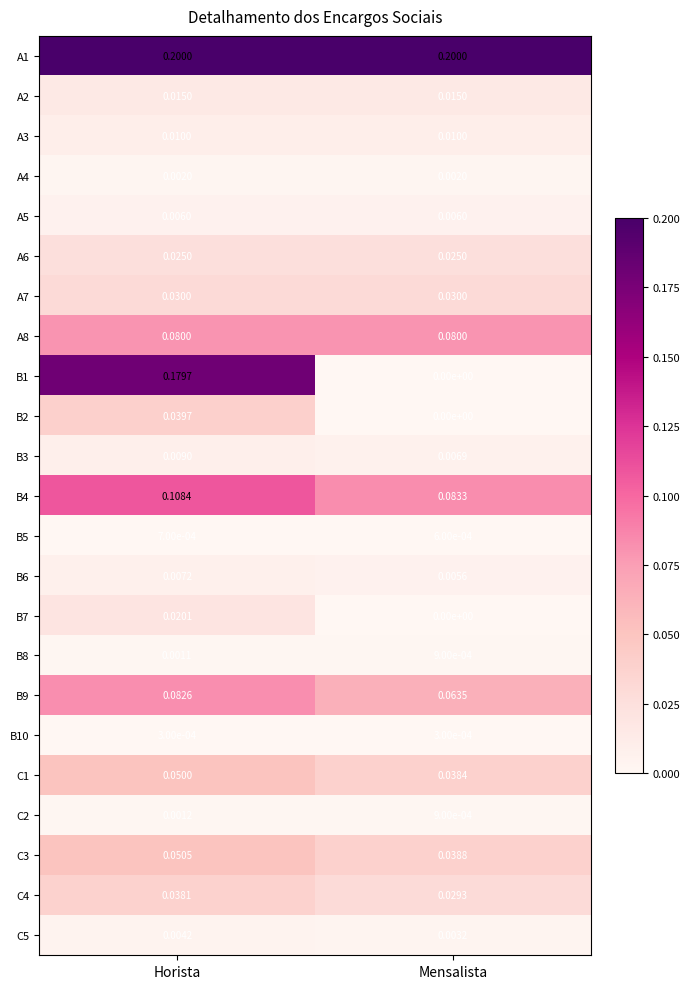

Rank the categories by B8 value from highest to lowest.

Horista, Mensalista